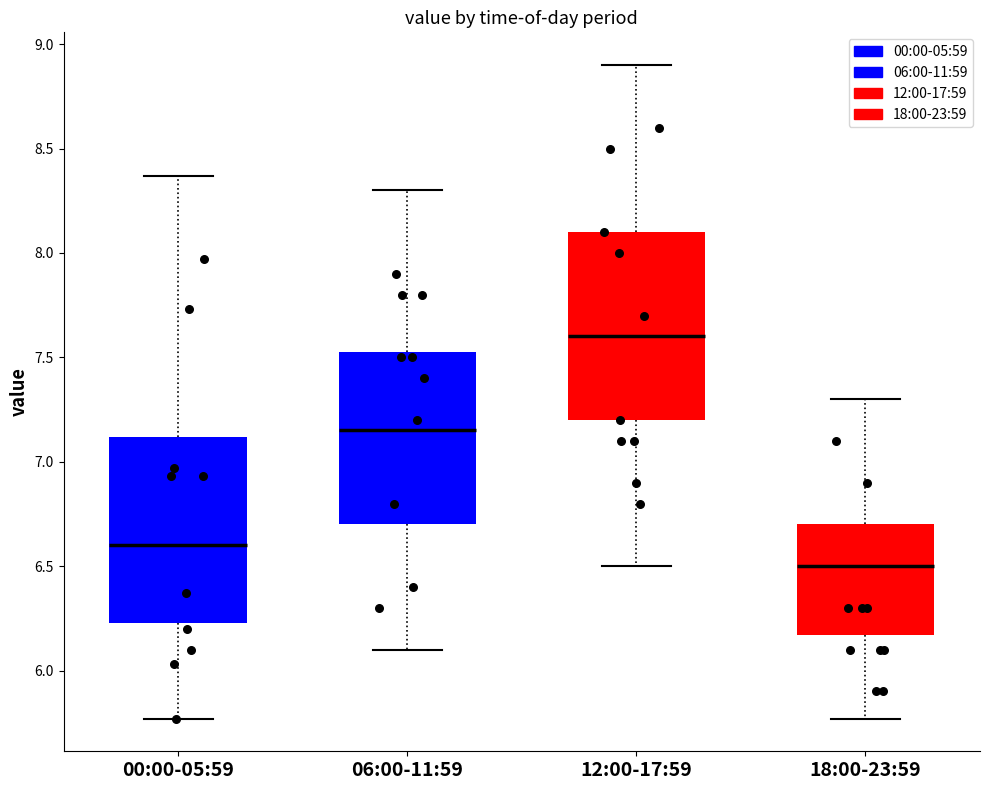

Where does the upper whisker of the box for 12:00-17:59 end on the y-axis? The values are not printed on the chart, so give them approximately, as read against the axis.

8.90